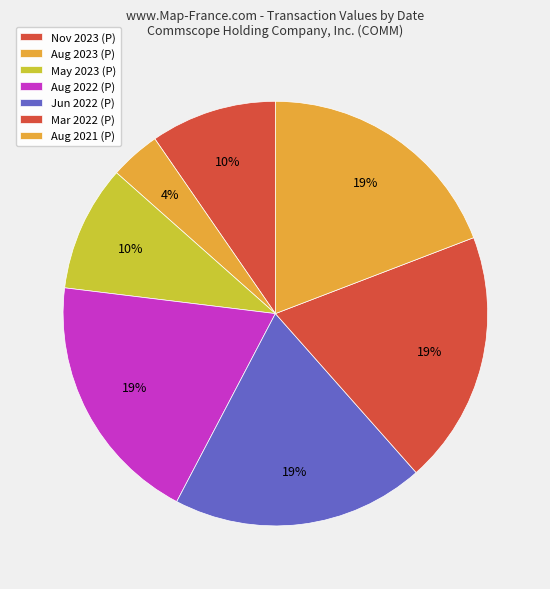

Count the number of slices in the pie.

7